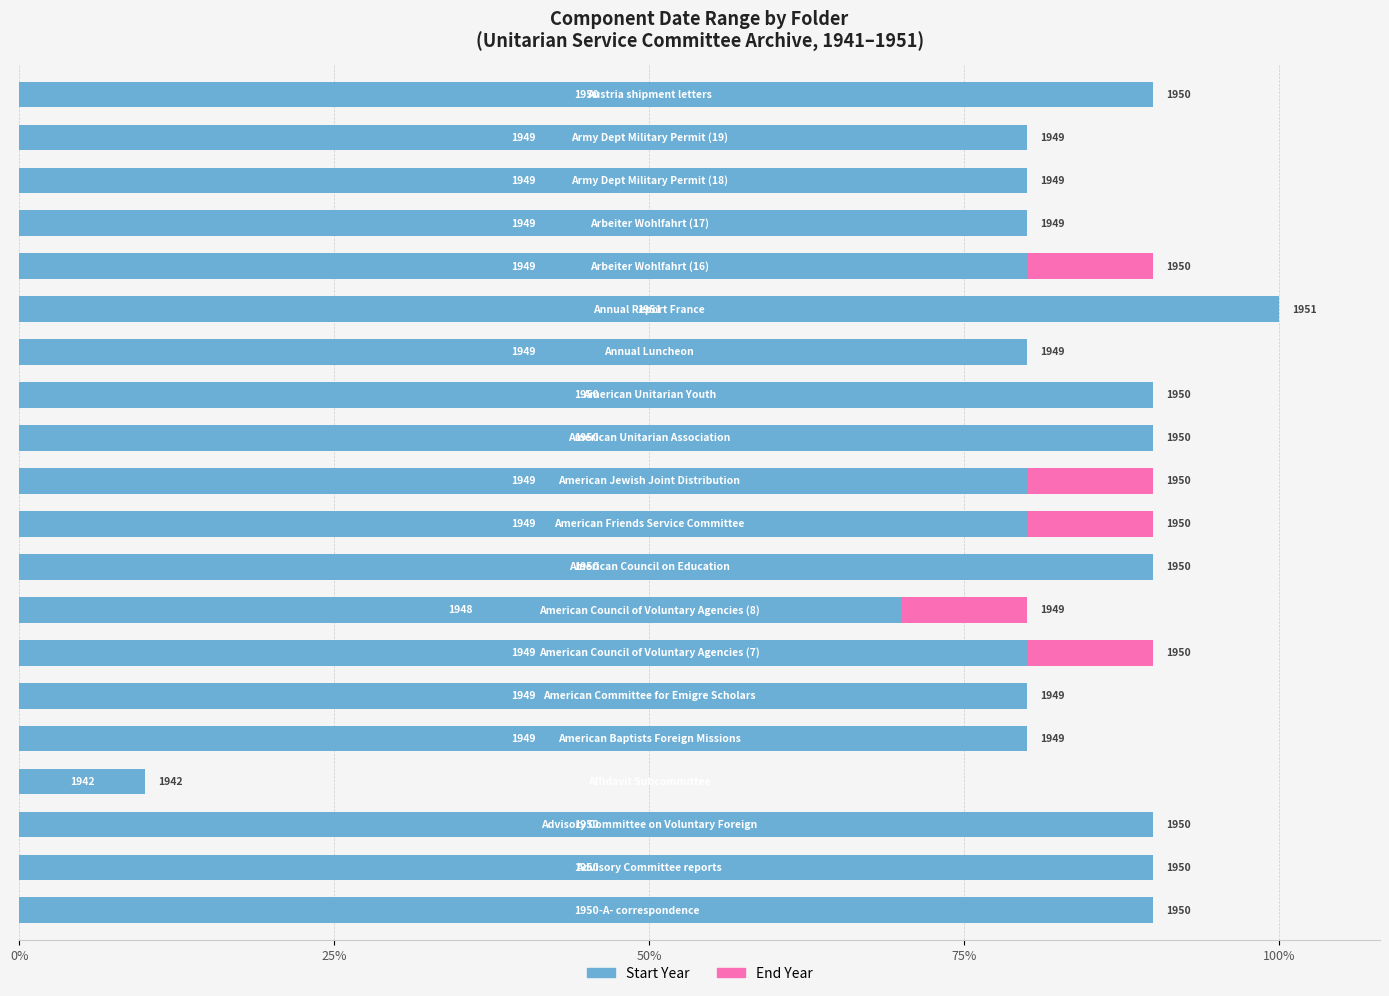

What are all the series names shown in the legend?

Start Year, End Year